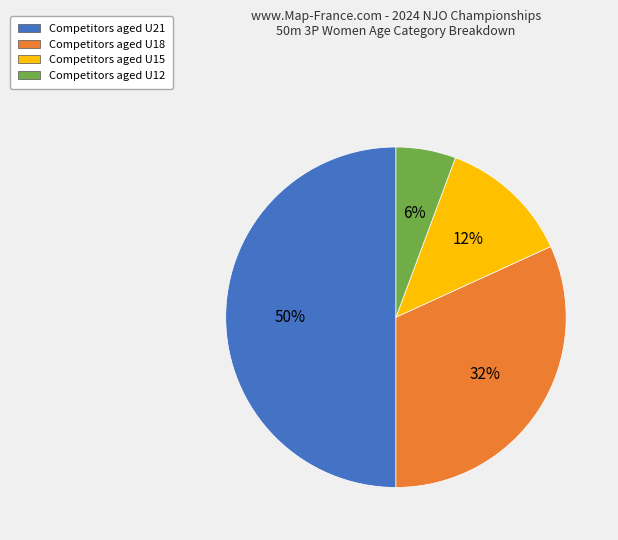

To the nearest percent, what is the difference between the largest and smallest slice percentages?

44%